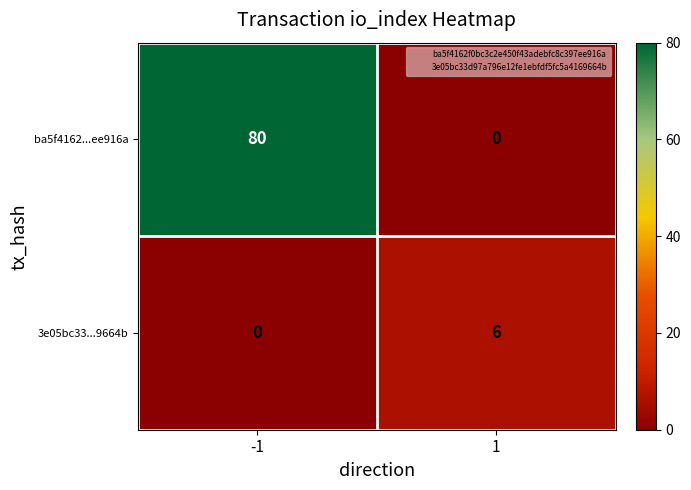

Which series has the largest range (max minus min)?

ba5f4162...ee916a